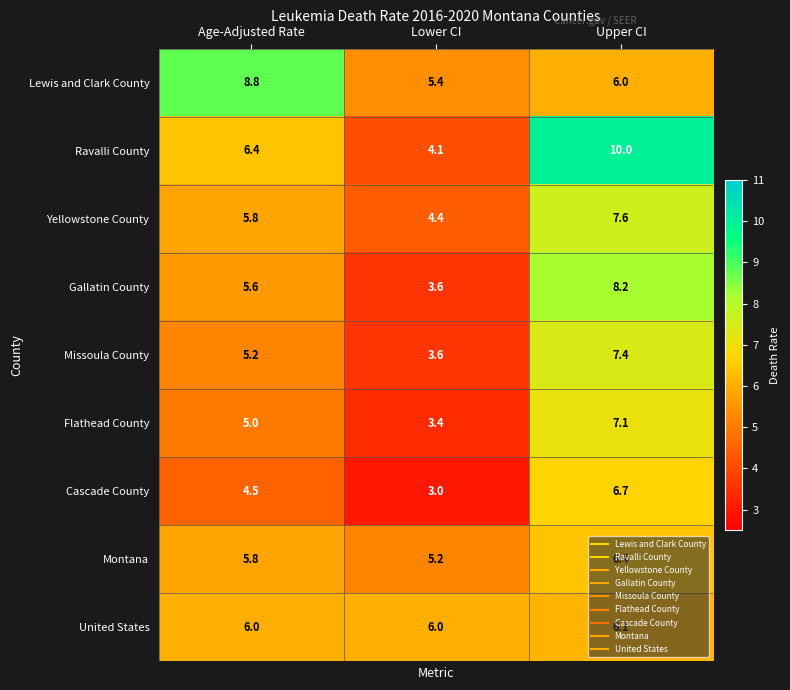

Rank the series by their maximum value, from lowest to highest.

United States, Montana, Cascade County, Flathead County, Missoula County, Yellowstone County, Gallatin County, Lewis and Clark County, Ravalli County